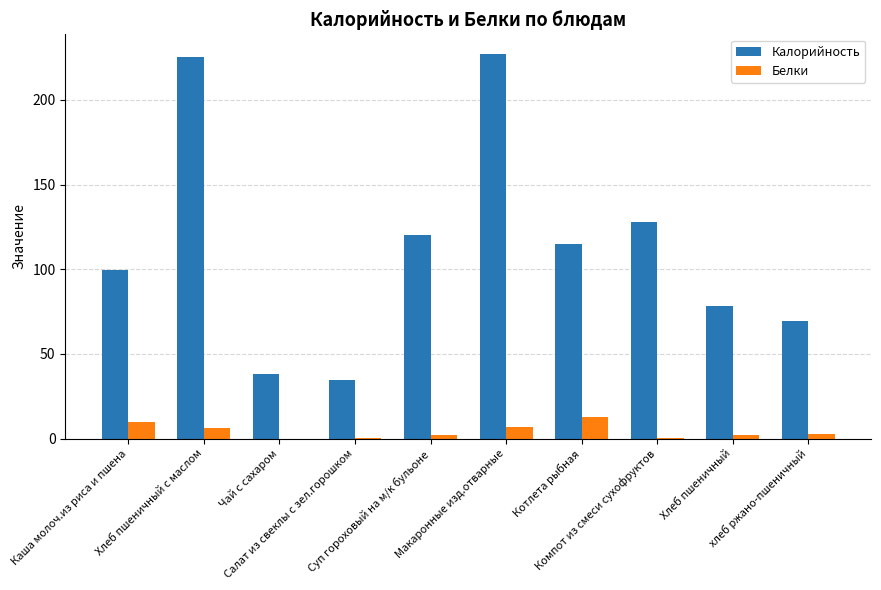

What is the greatest value displayed?

227.3